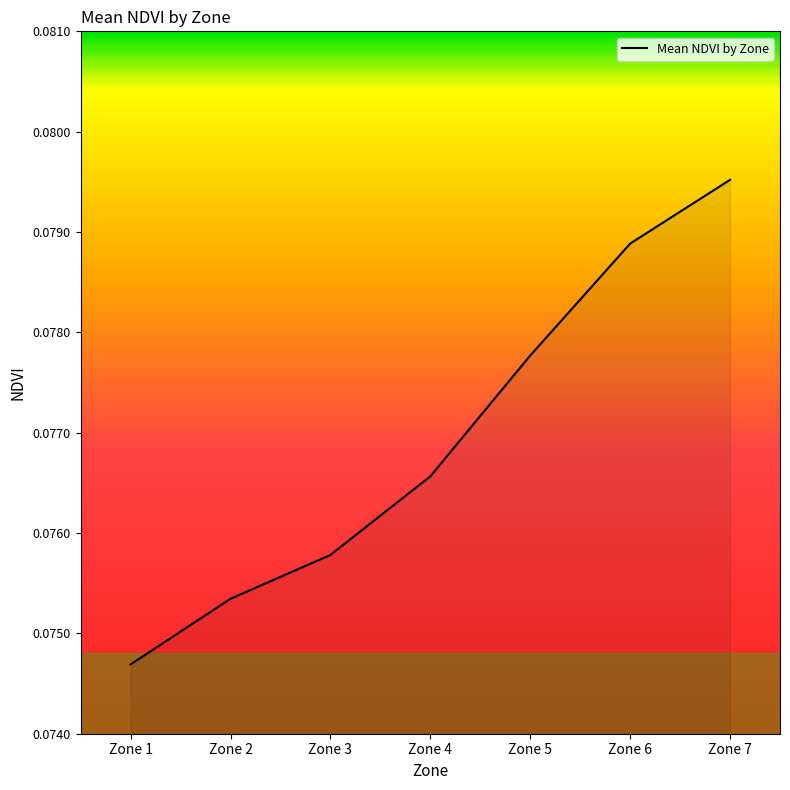

At which category does the chart reach its minimum across all series?

Zone 1